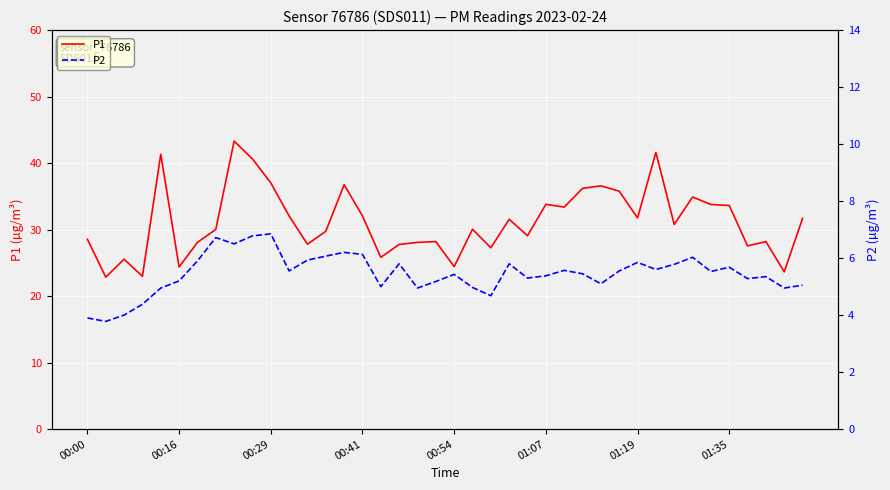

True or false: P2 and P1 cross at least once.

False